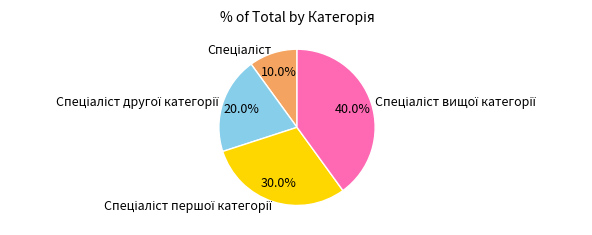

Is there a majority slice in this chart?

No